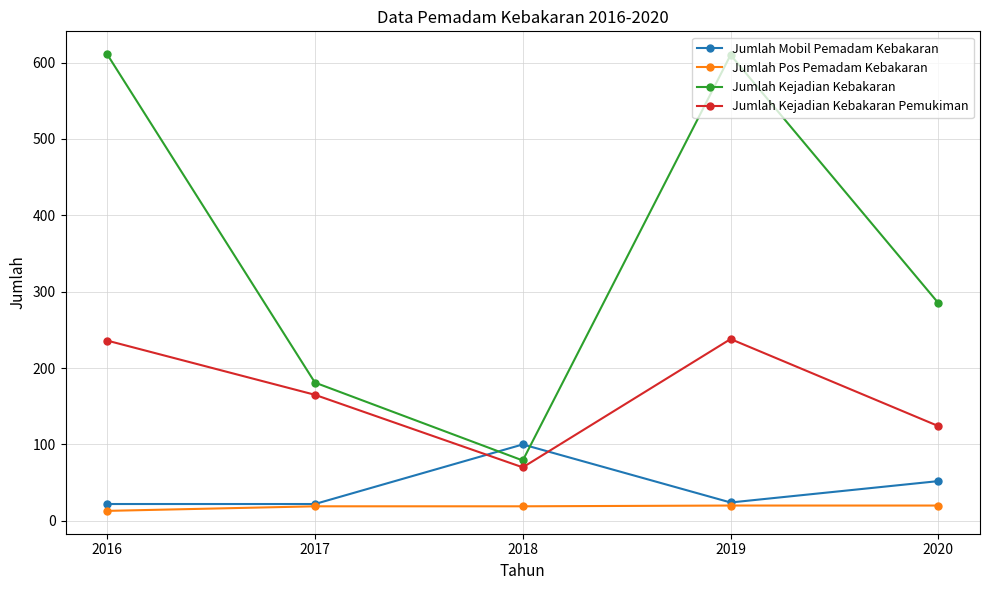

Does the chart display data point markers on the line(s)?

Yes